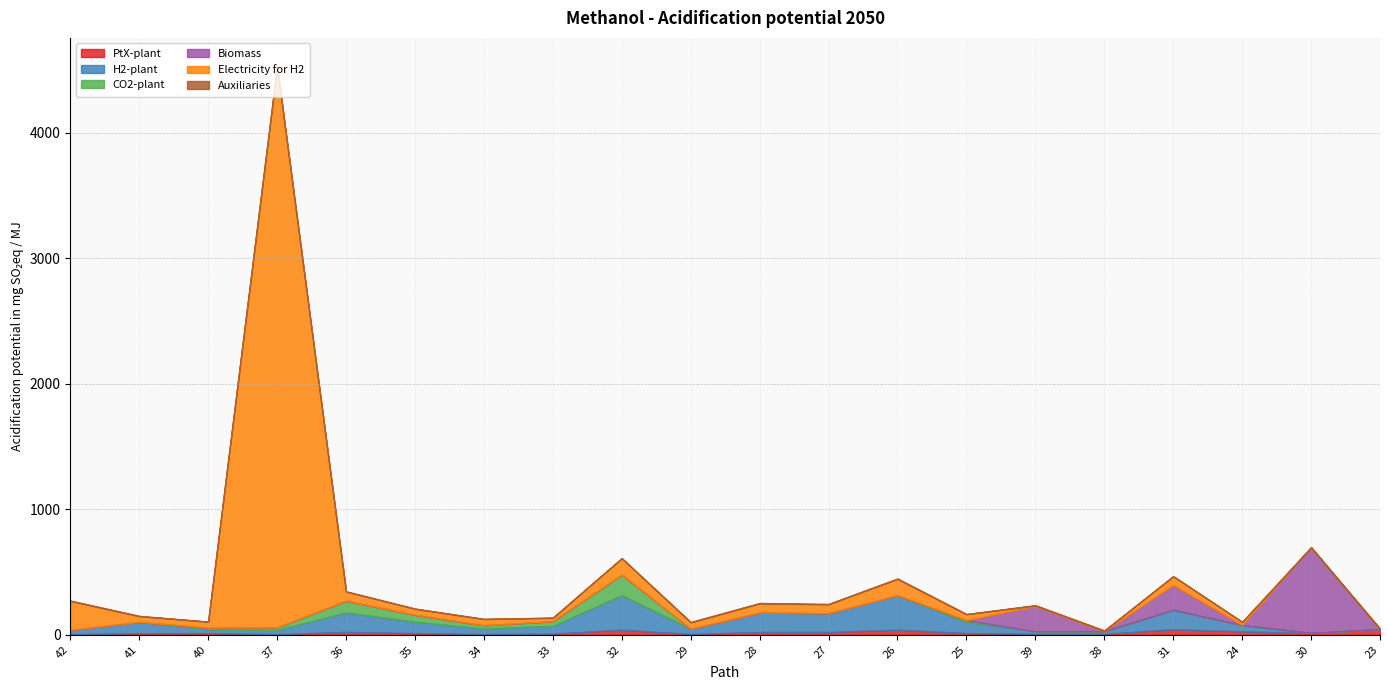

At which category does CO2-plant reach its first local peak?

36